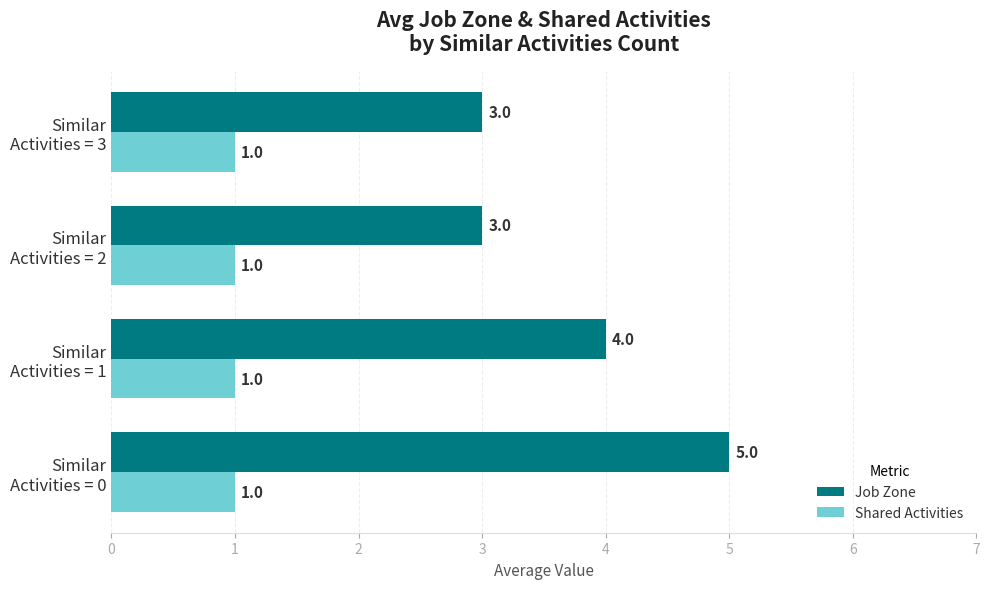

List the series in order of their overall mean, lowest first.

Shared Activities, Job Zone